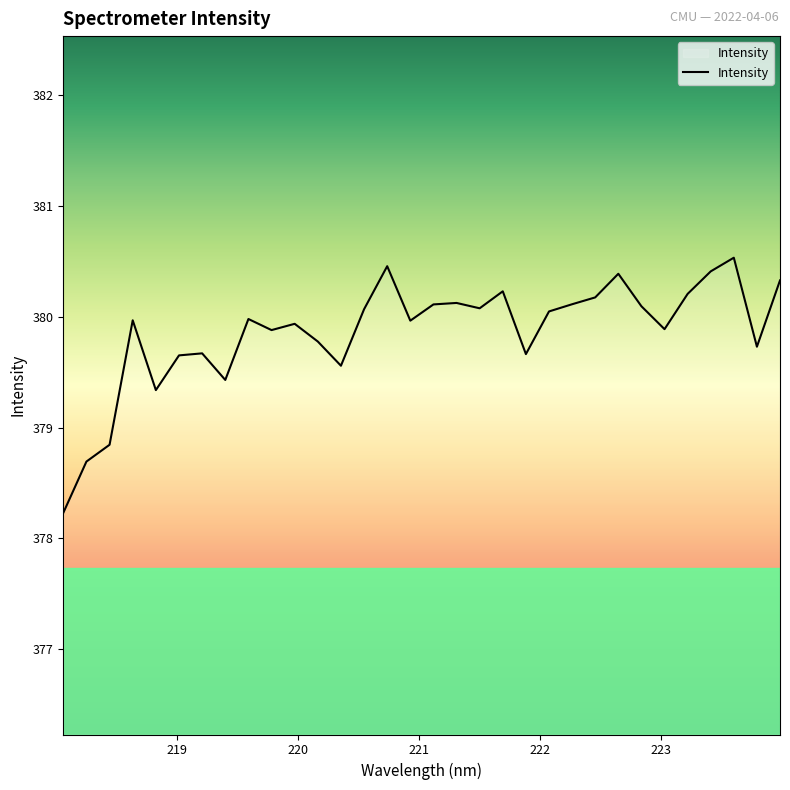

What is the greatest value displayed?

380.5